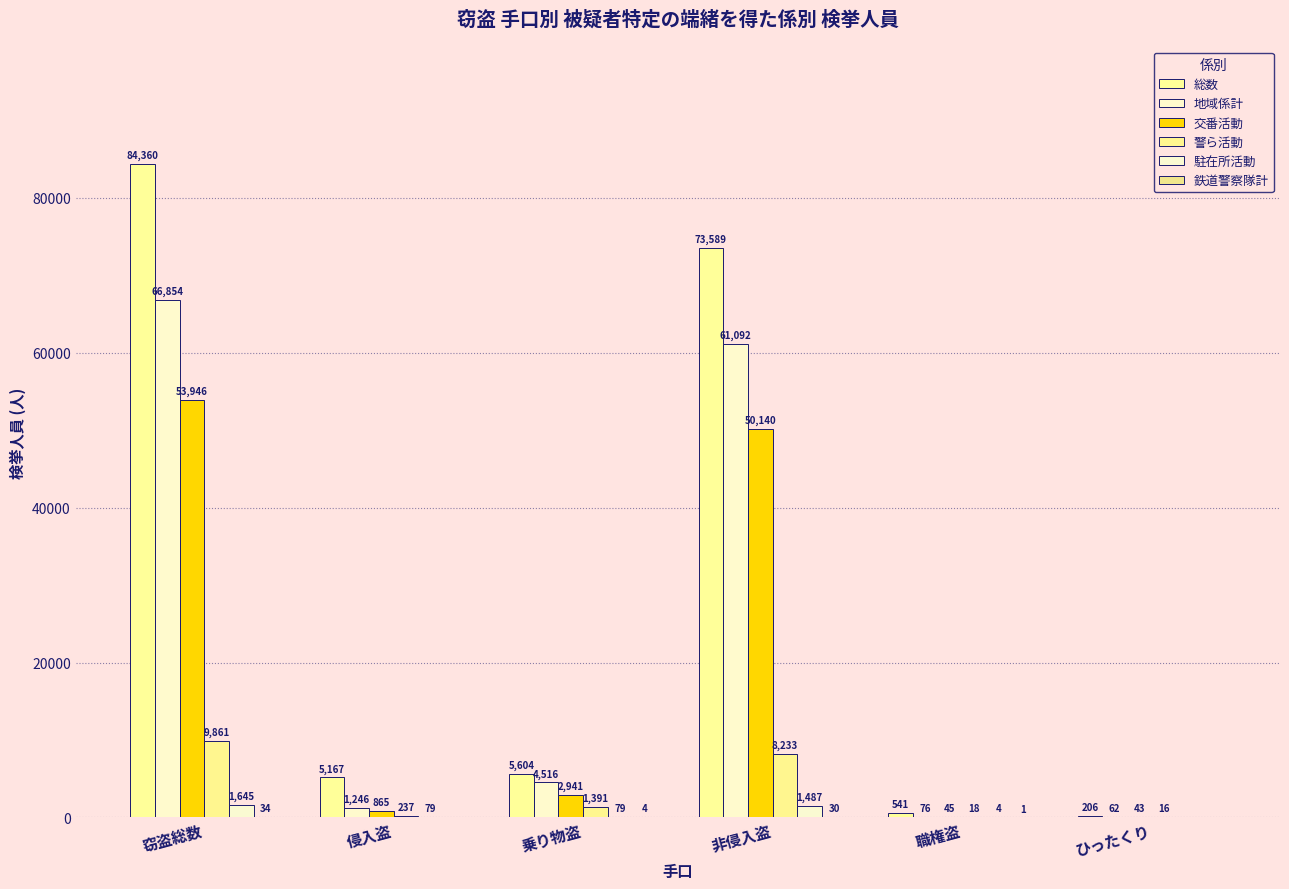

Which series has the largest total across all categories?

総数